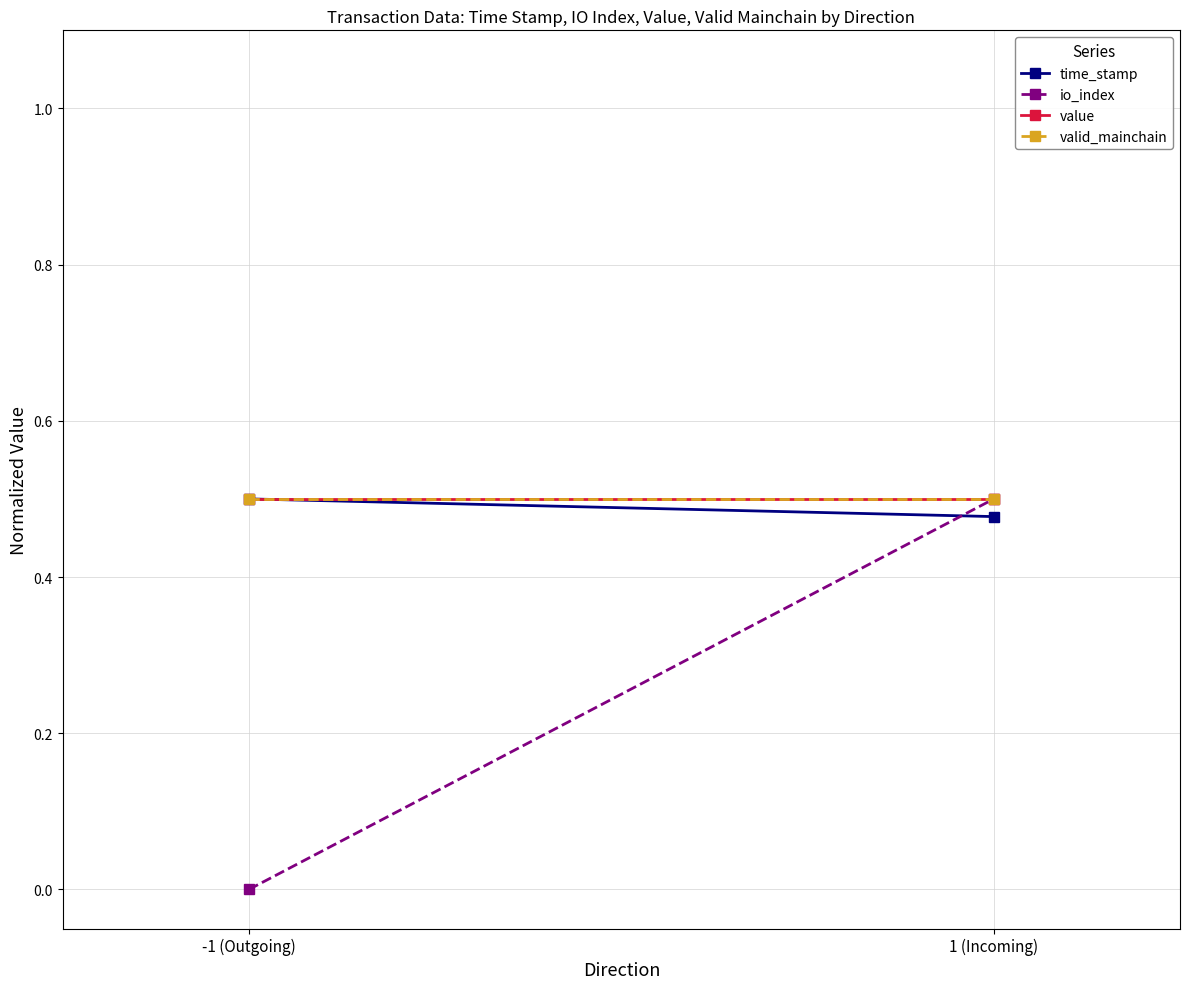

Where is value nearest to the value 0?

-1 (Outgoing)